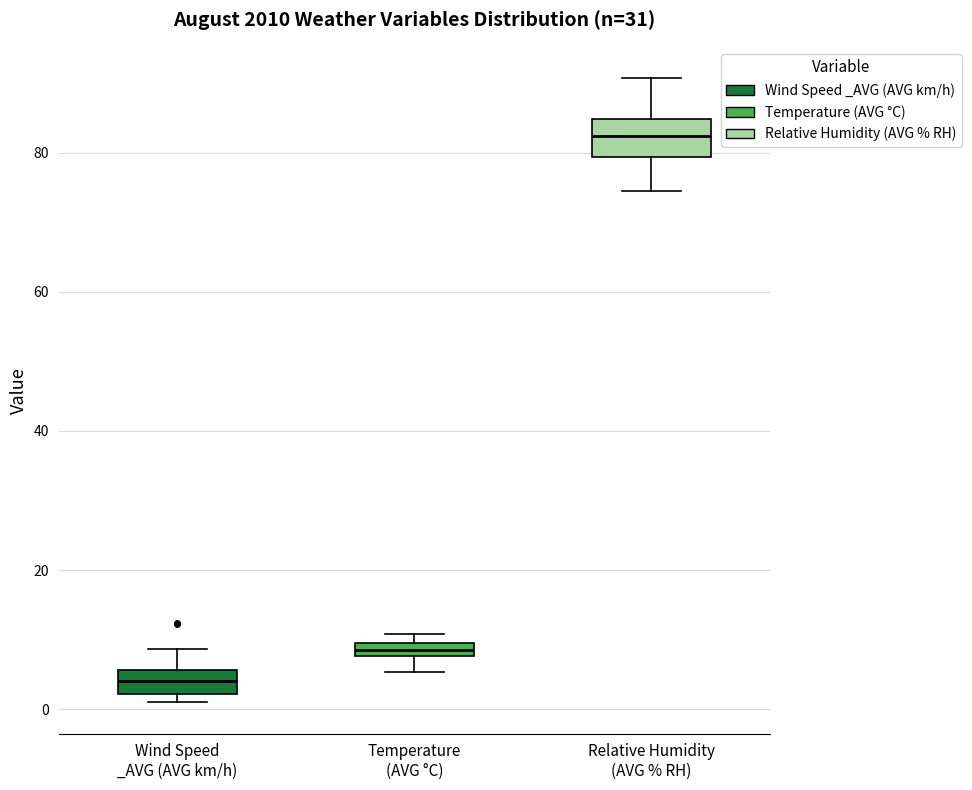

Which box's median line is the highest?

Relative Humidity (AVG % RH)